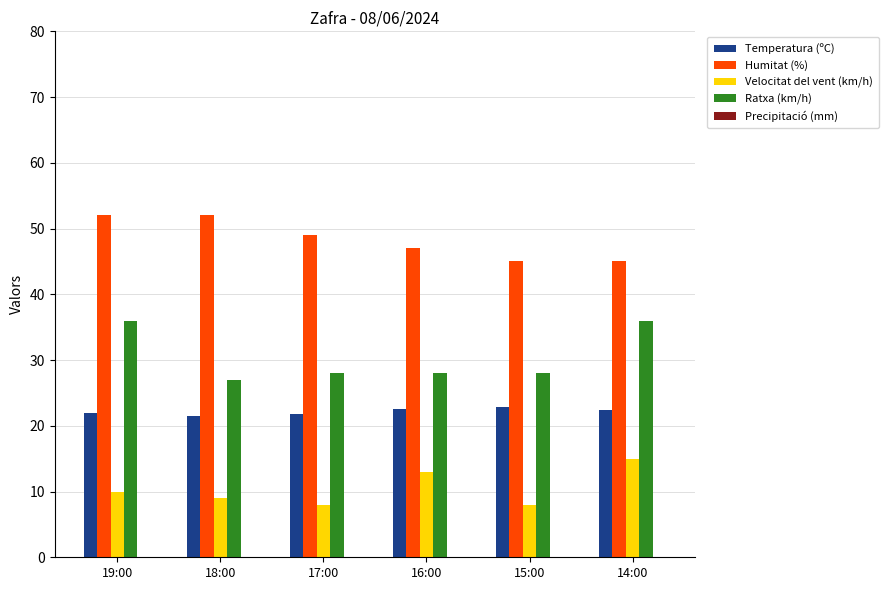

What is the minimum value for Temperatura (ºC)?

21.5